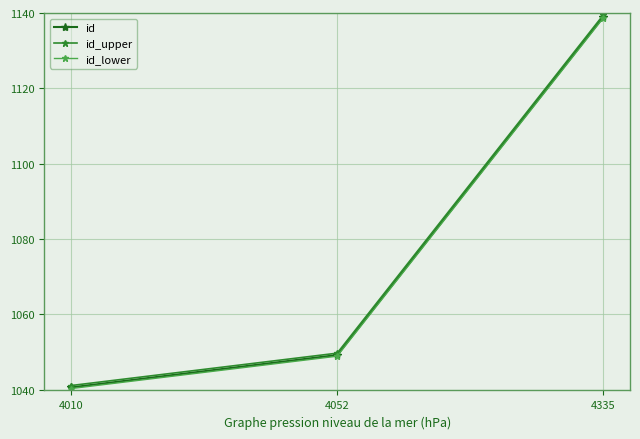

Rank the categories by id value from highest to lowest.

4335, 4052, 4010